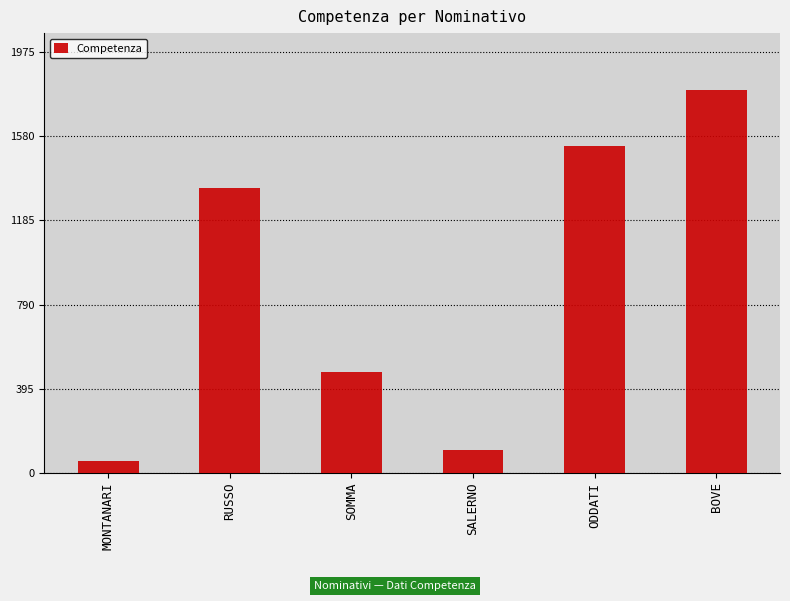

The value at RUSSO is 1854.0. True or false?

False